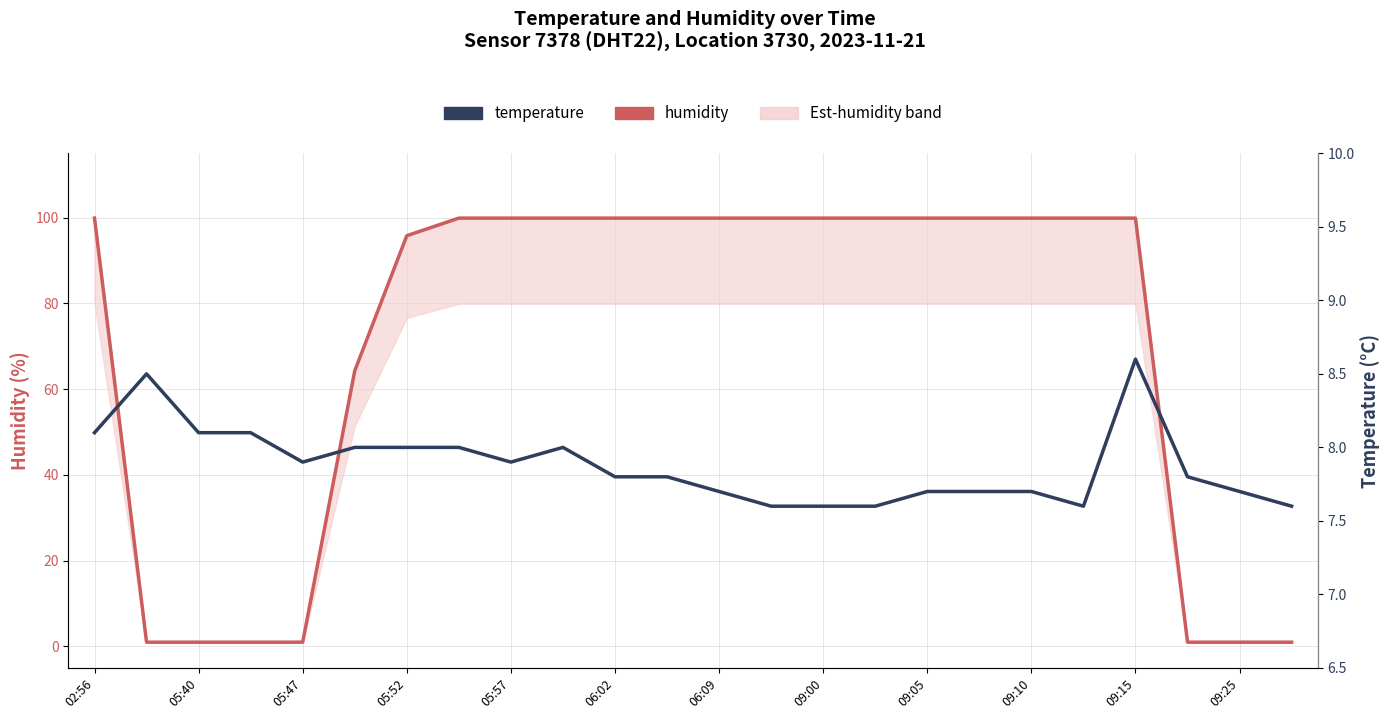

List the series in order of their overall mean, highest first.

humidity, temperature